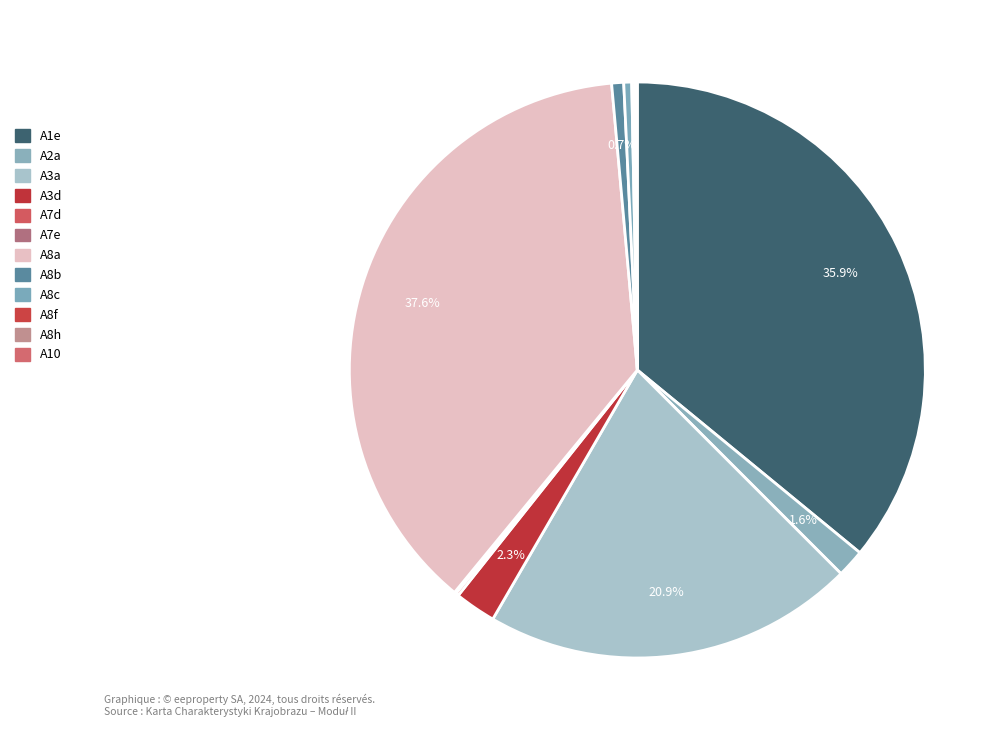

What is the largest slice in the pie chart?

A8a